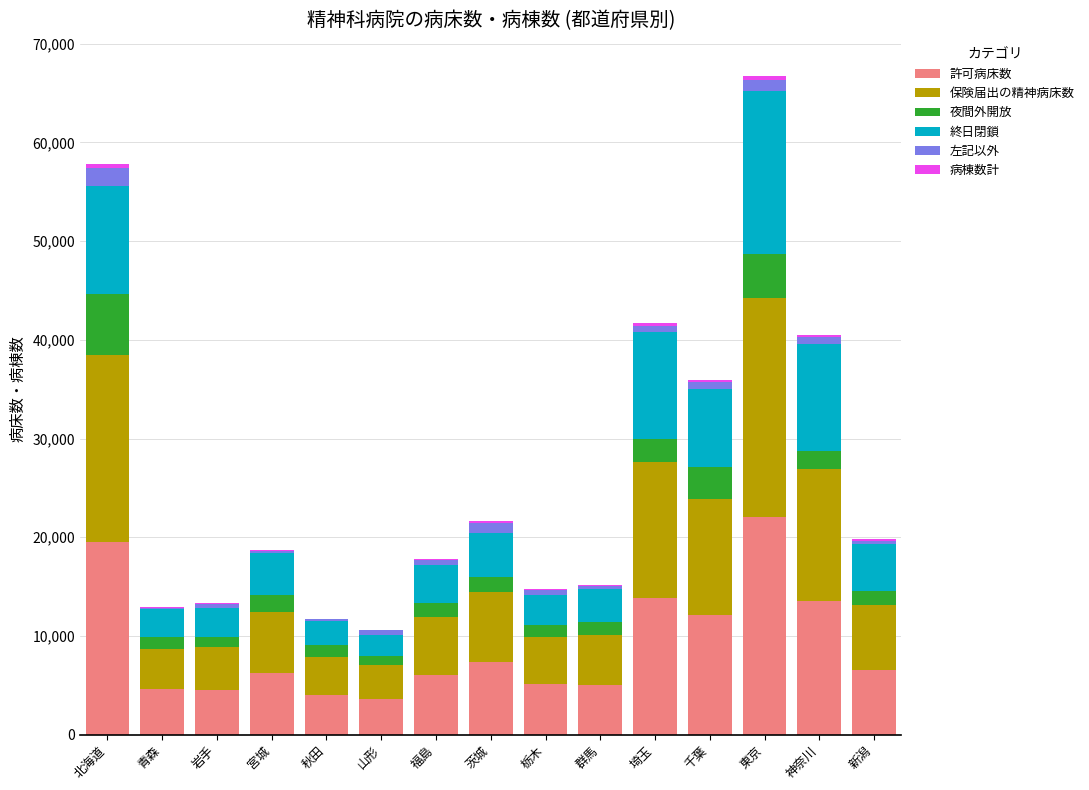

True or false: 許可病床数 has a value of 33078 at 東京.

False